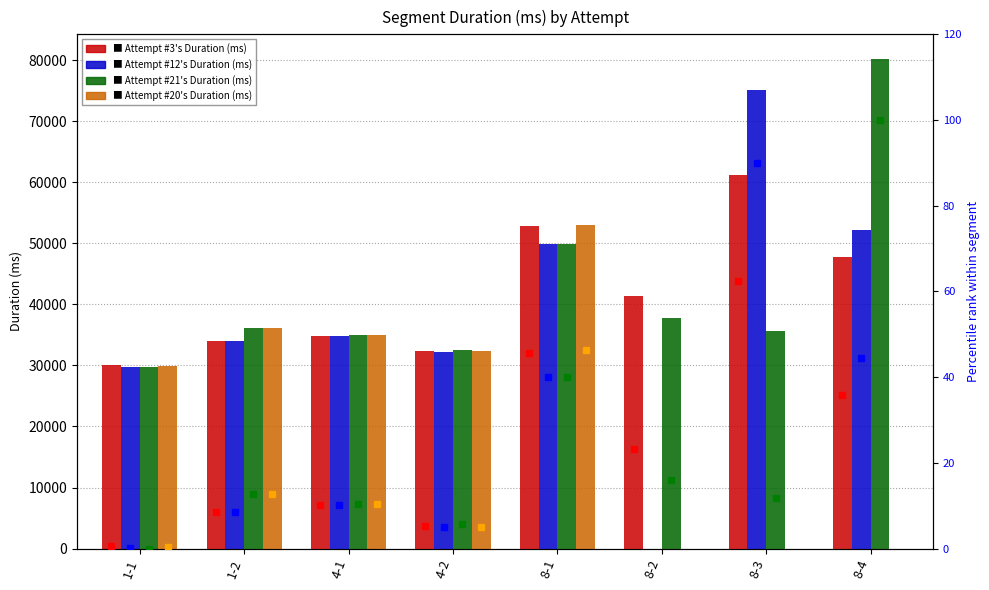

How many data points does each series have?

8